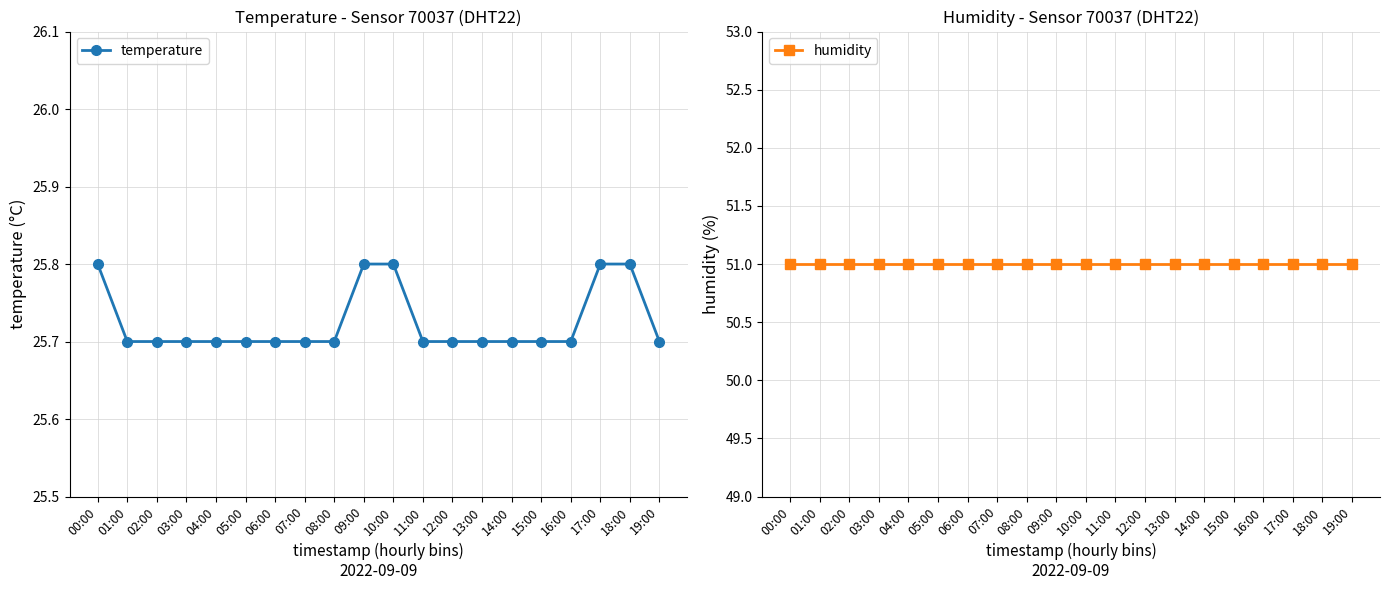

Which series has the largest range (max minus min)?

temperature